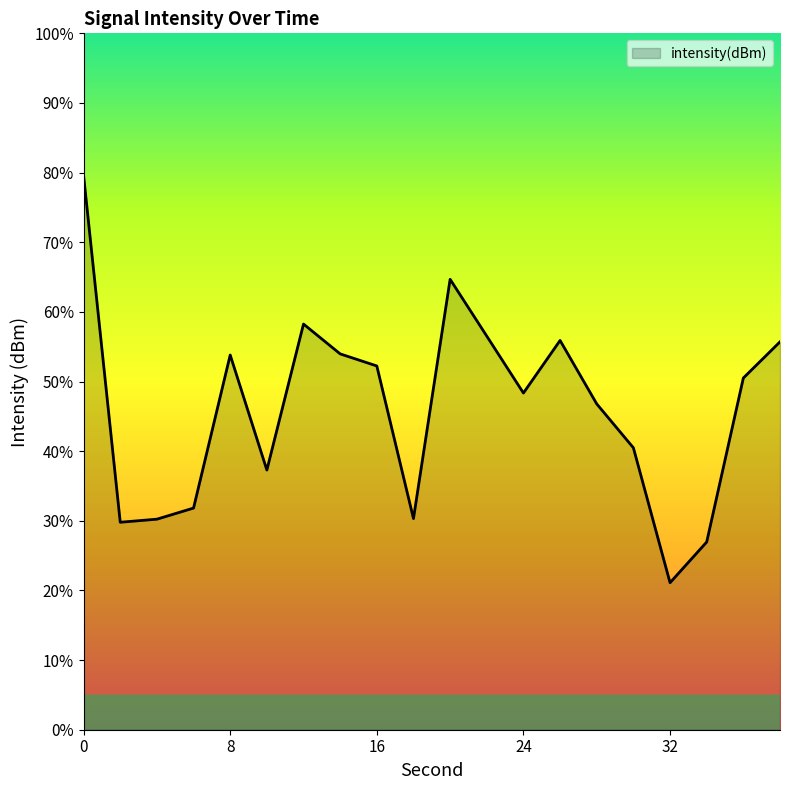

What is the difference between the maximum and minimum values?

58.5